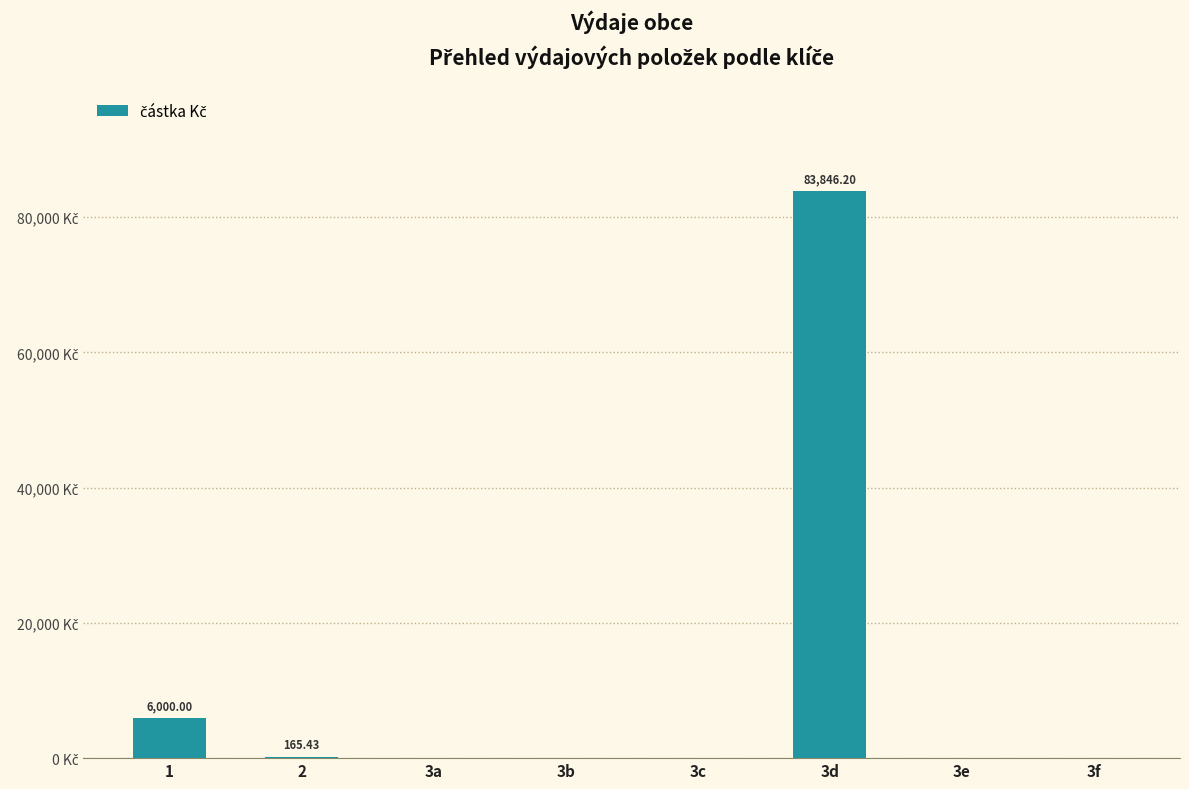

Does the chart contain any negative values?

No